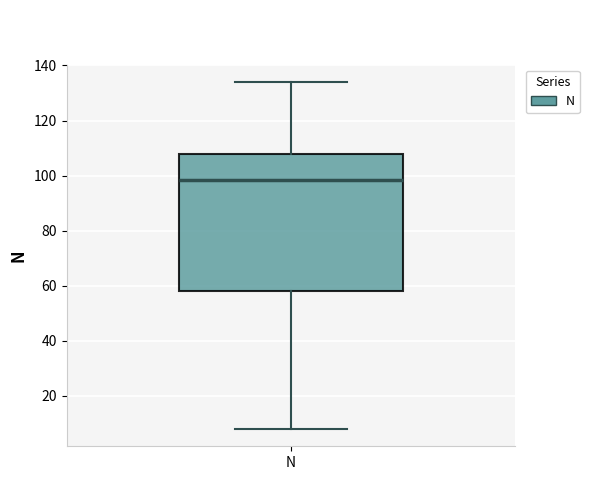

Transcribe this box plot: give where the median line is, the range the box spans, and where the two whiskers end, as read against the y-axis. The values are not printed on the chart, so give them approximately, as read against the axis.

median 98, box 58 to 108, whiskers 8 to 134